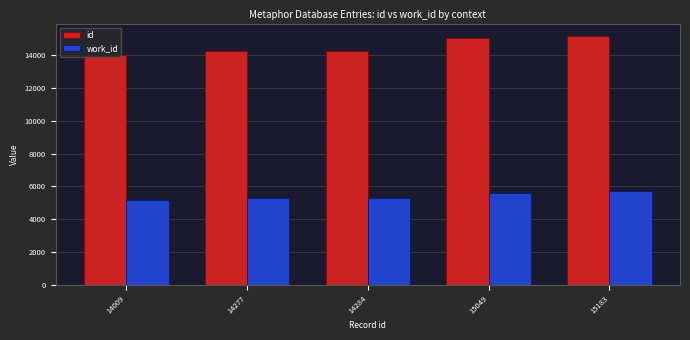

What is the difference between the maximum and minimum values in the id series?

1174